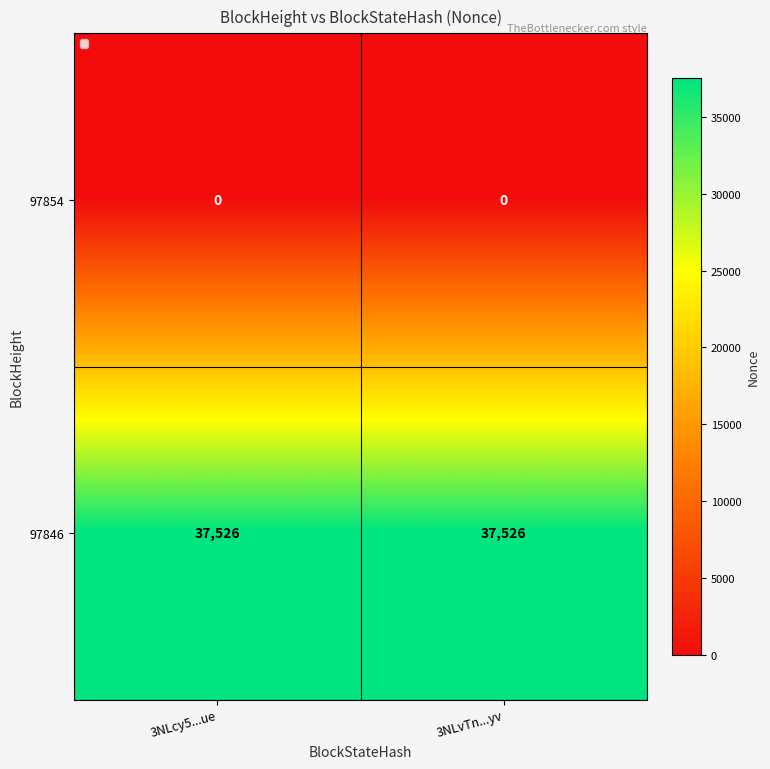

Reading right to left, list all the values displayed in this chart.

97854: 3NLvTn...yv=0	3NLcy5...ue=0
97846: 3NLvTn...yv=37526	3NLcy5...ue=37526